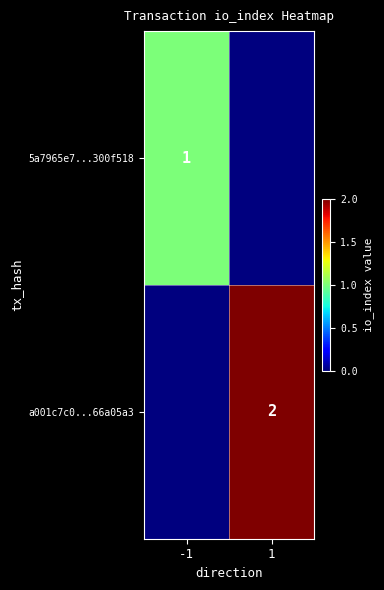

The a001c7c0...66a05a3 series shows 1 at 1. True or false?

False